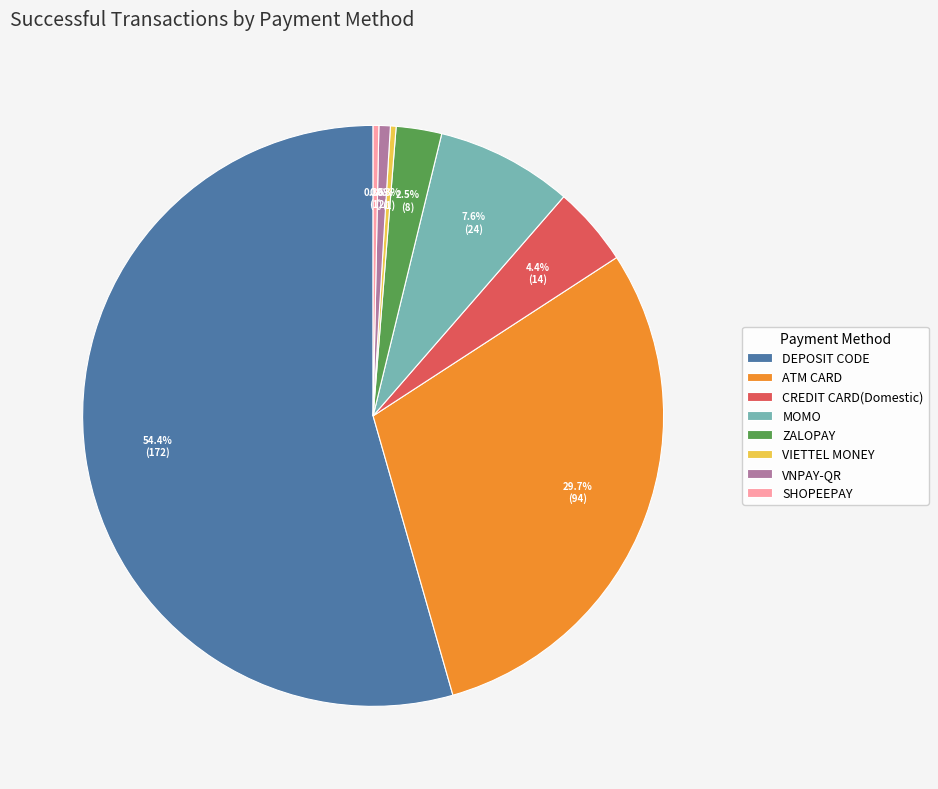

Is DEPOSIT CODE the majority of the pie?

Yes